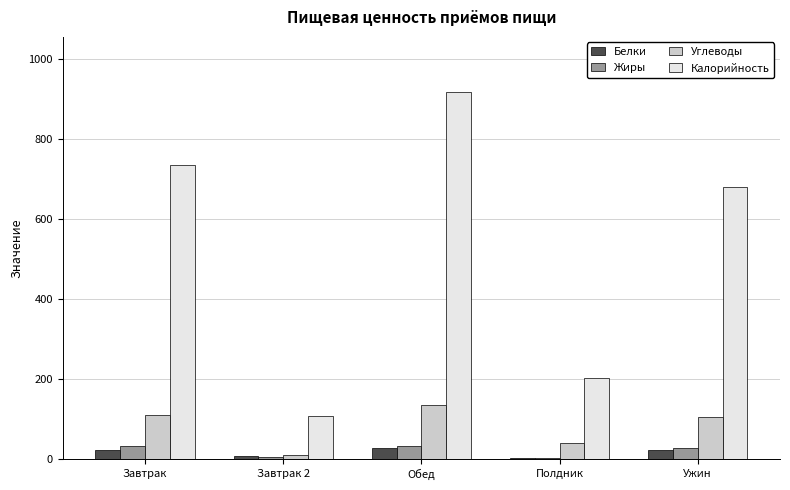

Which series has the widest spread of values?

Калорийность